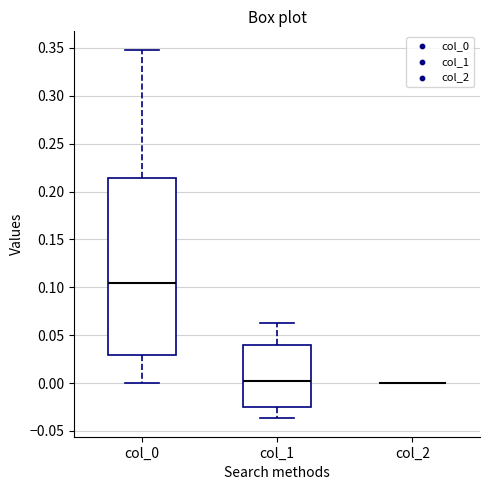

Where does the lower whisker of the box for col_1 end on the y-axis? The values are not printed on the chart, so give them approximately, as read against the axis.

-0.035